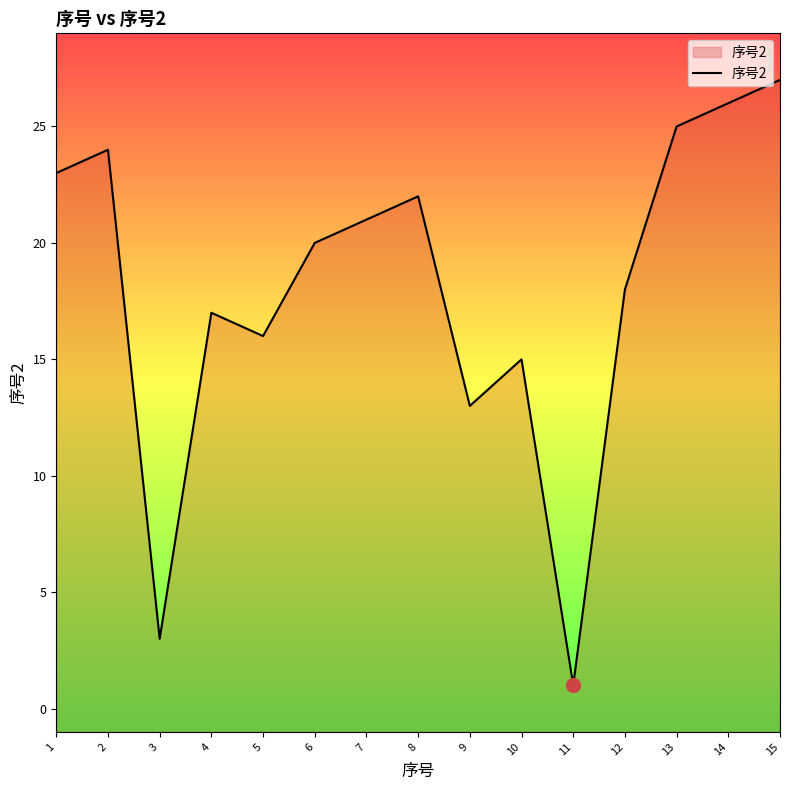

Which label corresponds to the largest value in the chart?

15